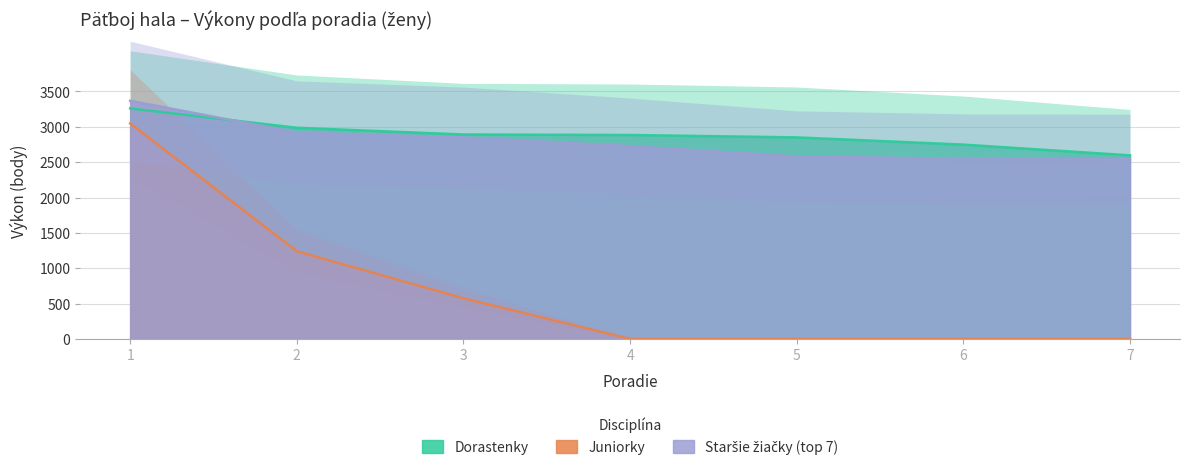

At which label does Staršie žiačky (top 7) reach its minimum?

7